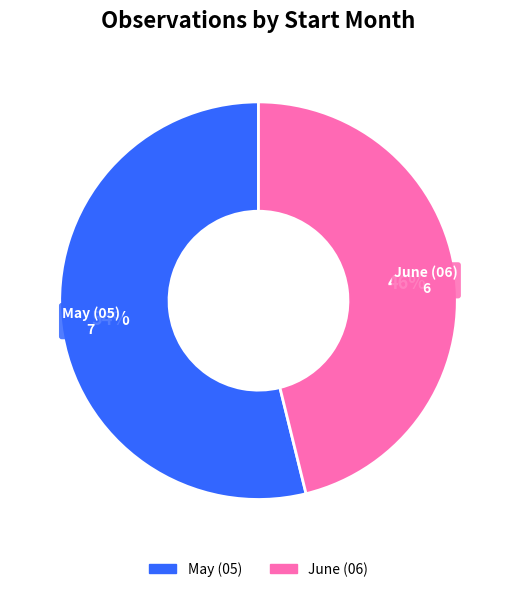

To the nearest percent, what is the average slice percentage?

50%